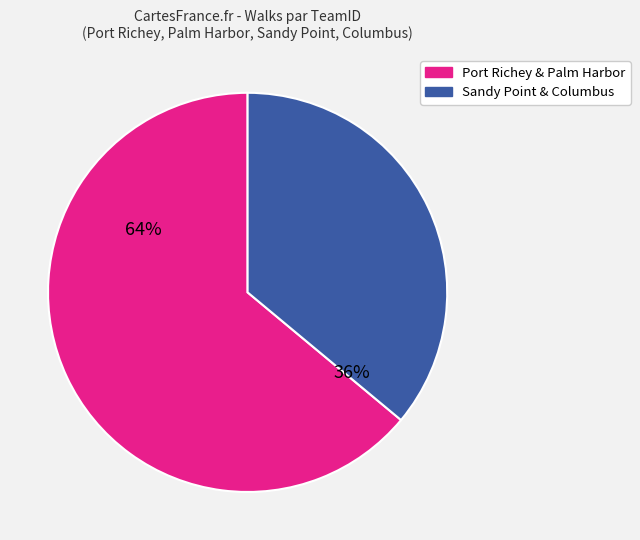

Does any single category account for the majority?

Yes